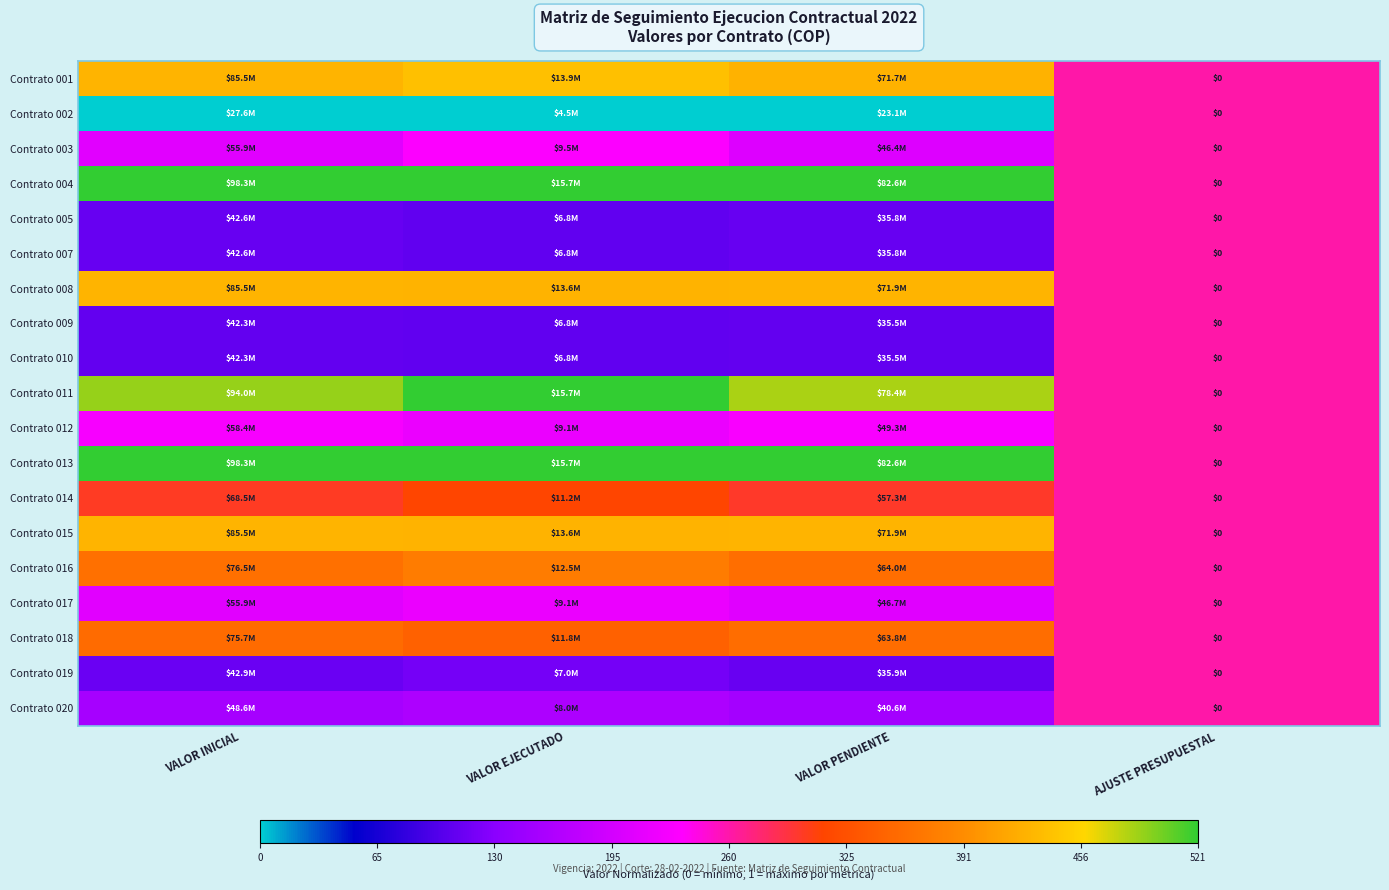

What is the difference between the maximum and minimum values in the Contrato 013 series?

0.5